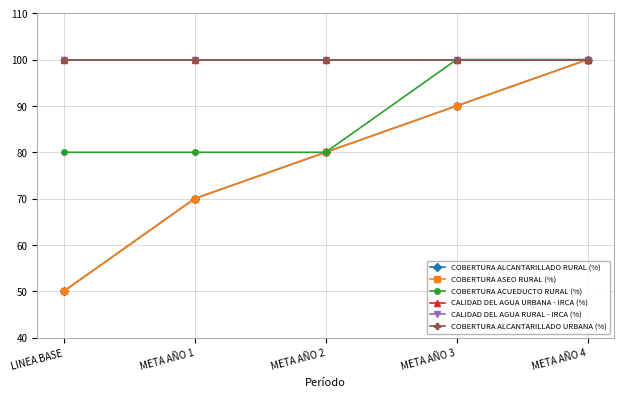

Does the chart have visible grid lines?

Yes